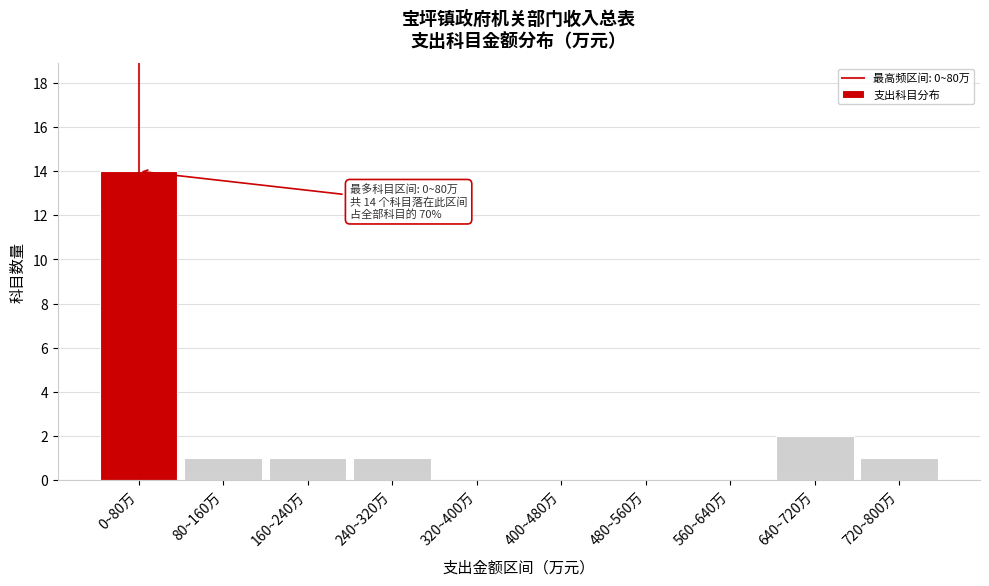

Reading right to left, extract all data points from this chart.

720~800万=1	640~720万=2	560~640万=0	480~560万=0	400~480万=0	320~400万=0	240~320万=1	160~240万=1	80~160万=1	0~80万=14